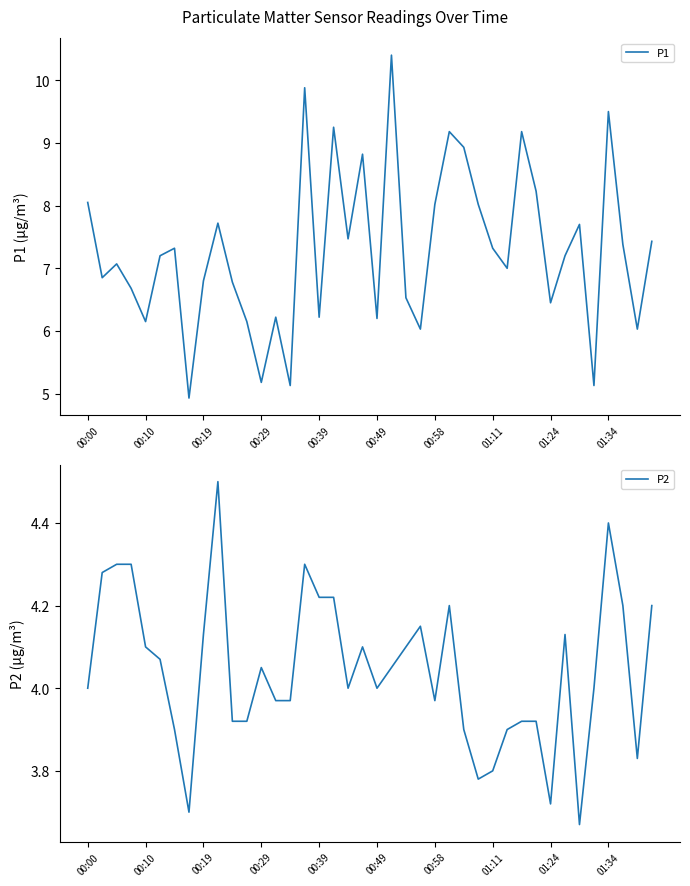

What is the total value across all series at 33?

11.3